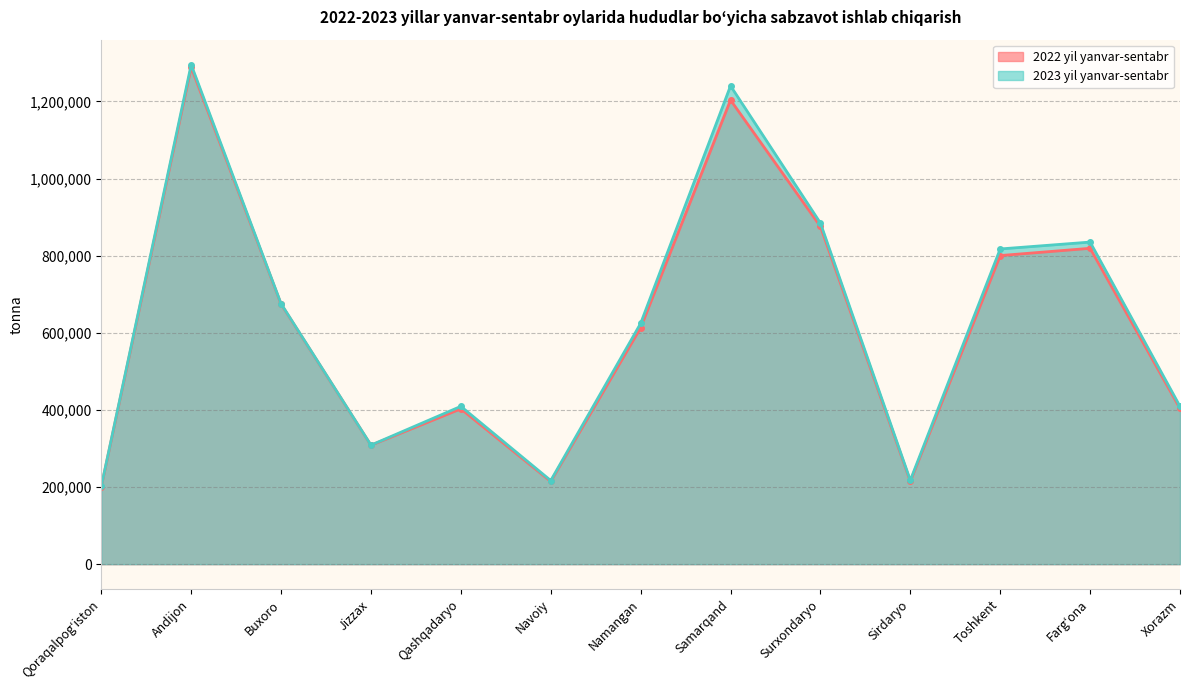

What is the sum of all 2022 yil yanvar-sentabr values?

8019369